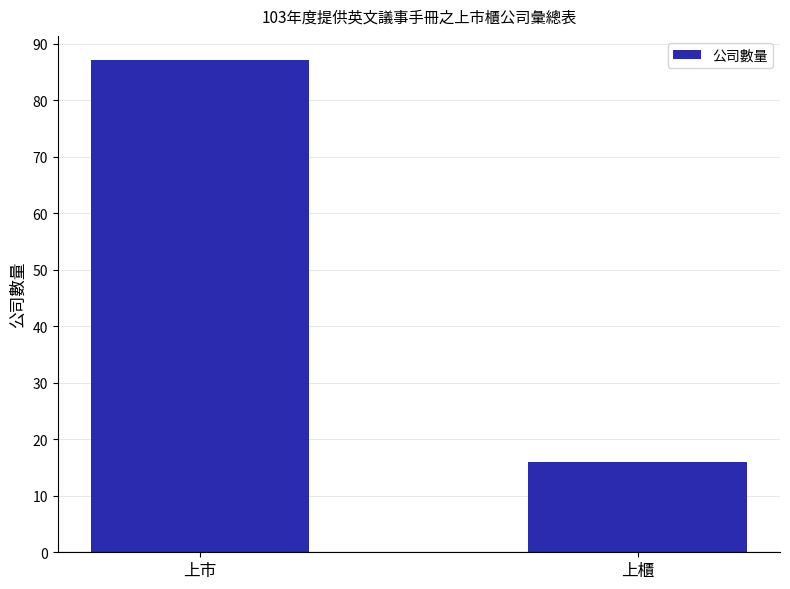

Reading left to right, list all the values displayed in this chart.

87	16